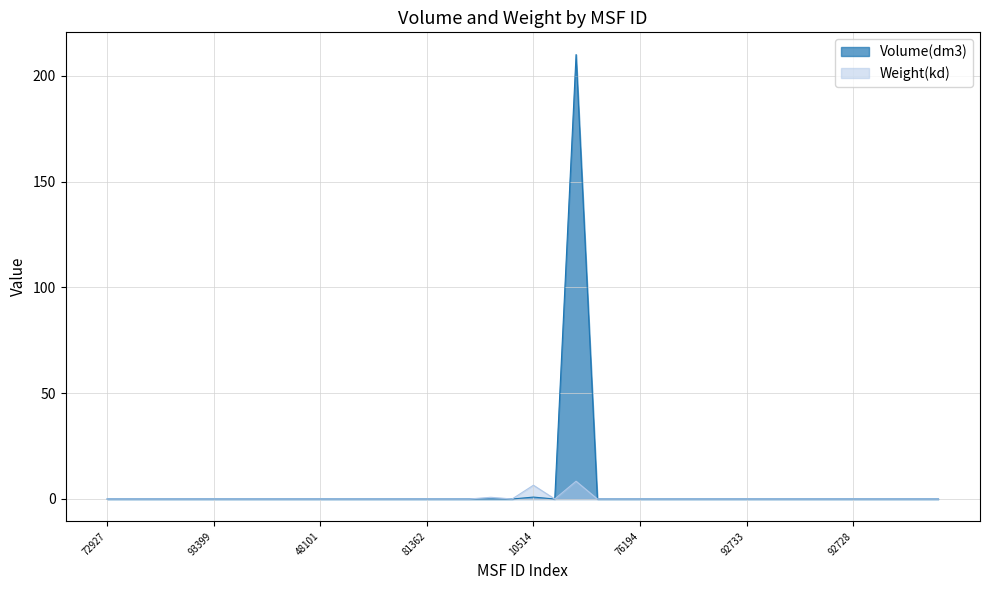

Is it true that Volume(dm3) equals 132.9 at 92729?

False